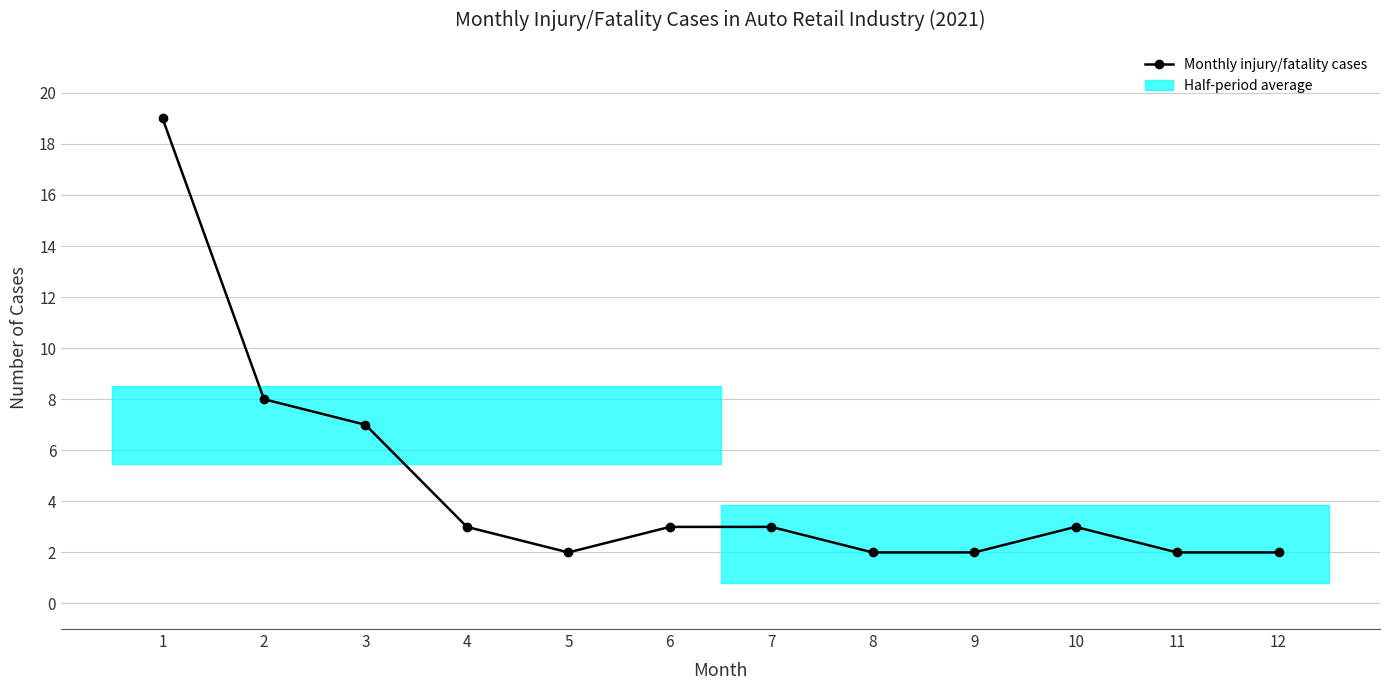

How many values are below 3?

5